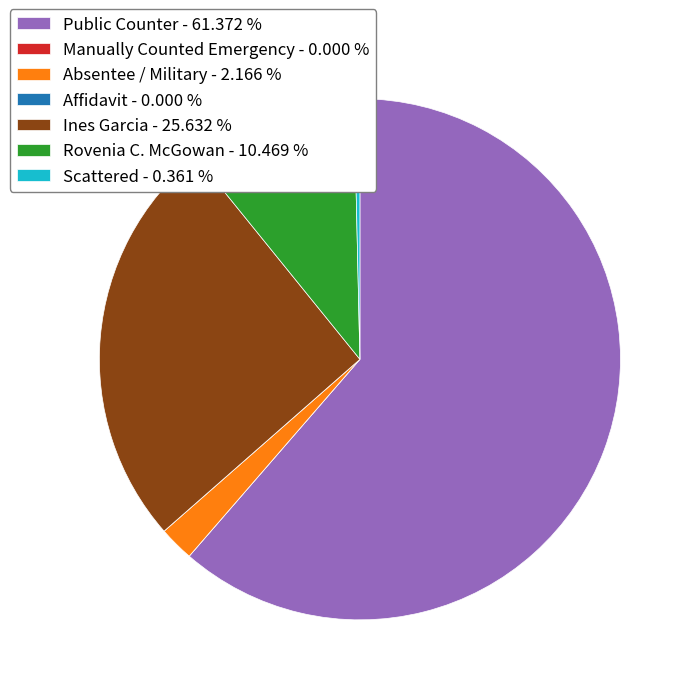

Does any single category account for the majority?

Yes